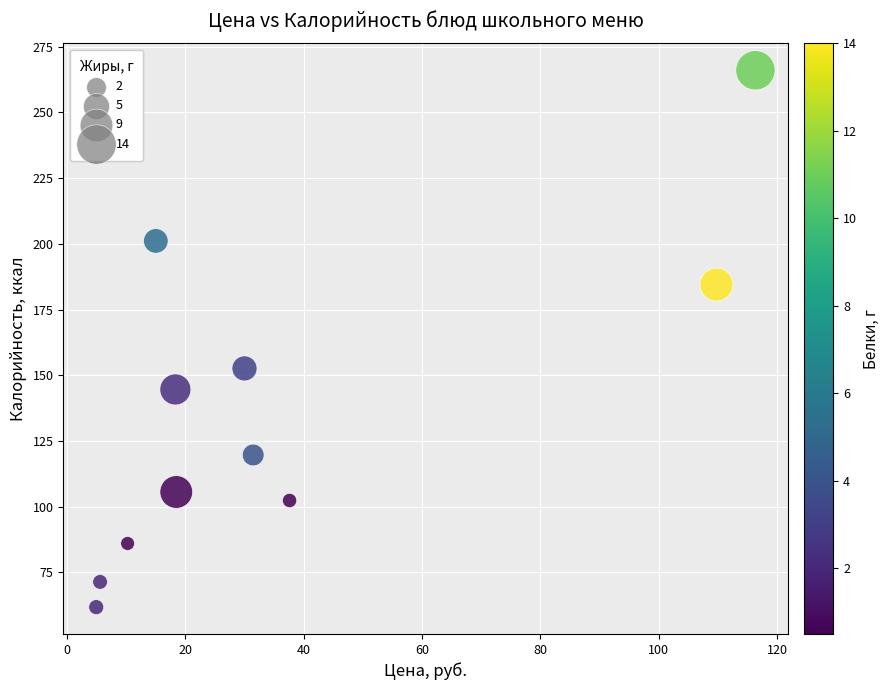

What is the range of X values (max minus min)?

111.4